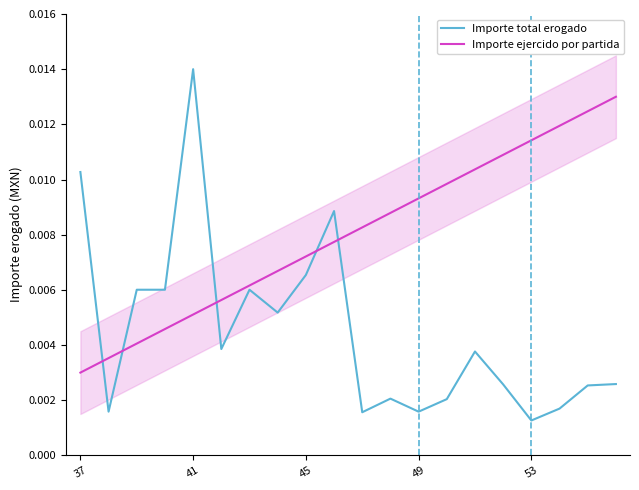

Which category has the highest value in the Importe total erogado series?

41